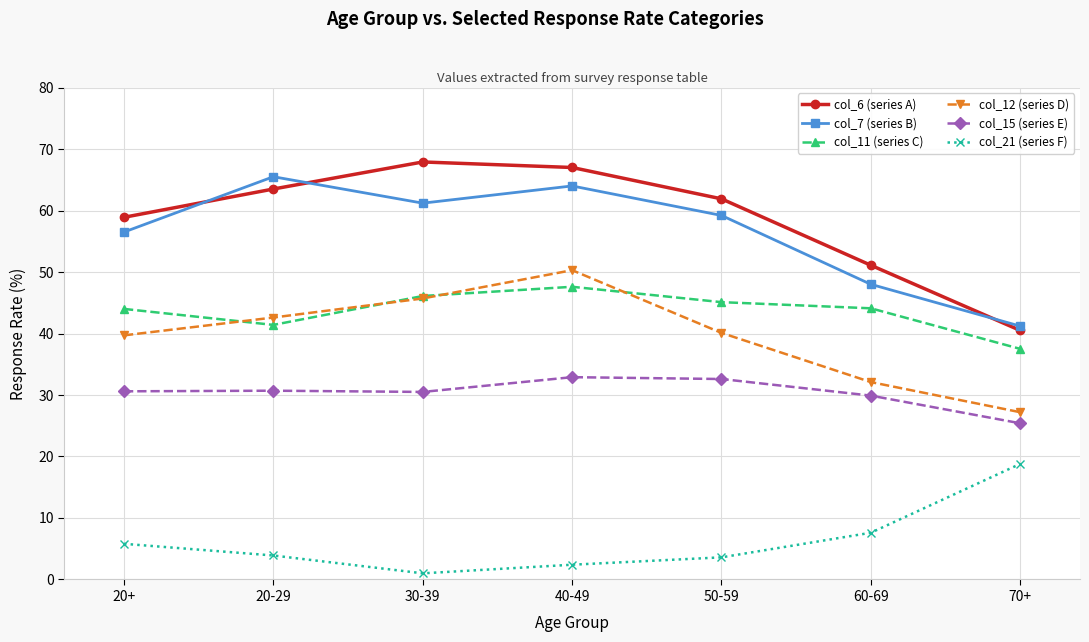

True or false: col_21 (series F) and col_15 (series E) cross at least once.

False